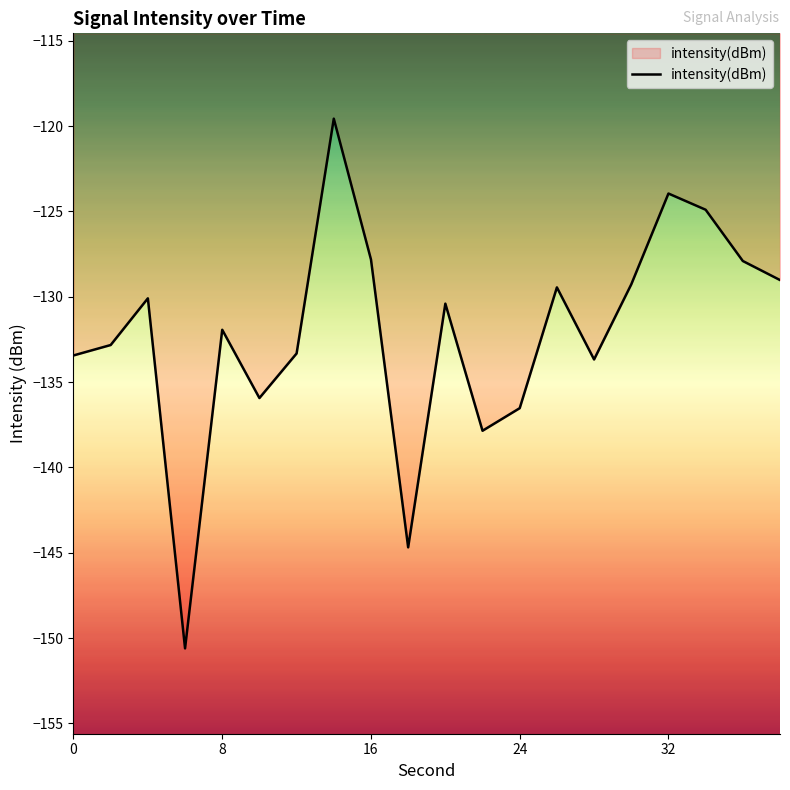

What is the difference between the maximum and minimum values?

31.0